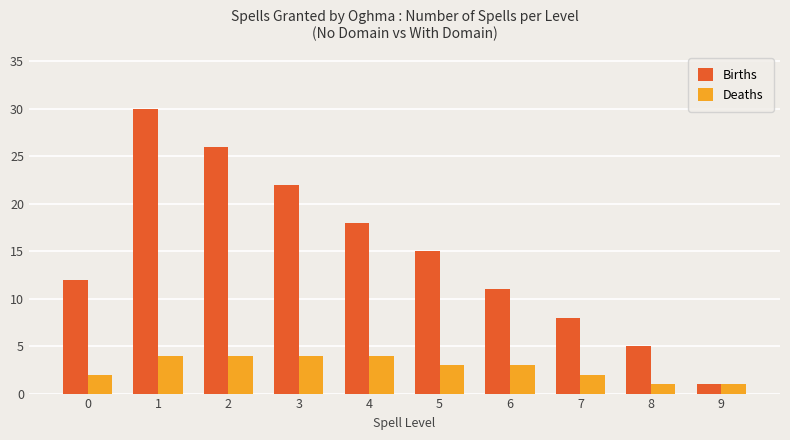

What is the maximum value for Births?

30